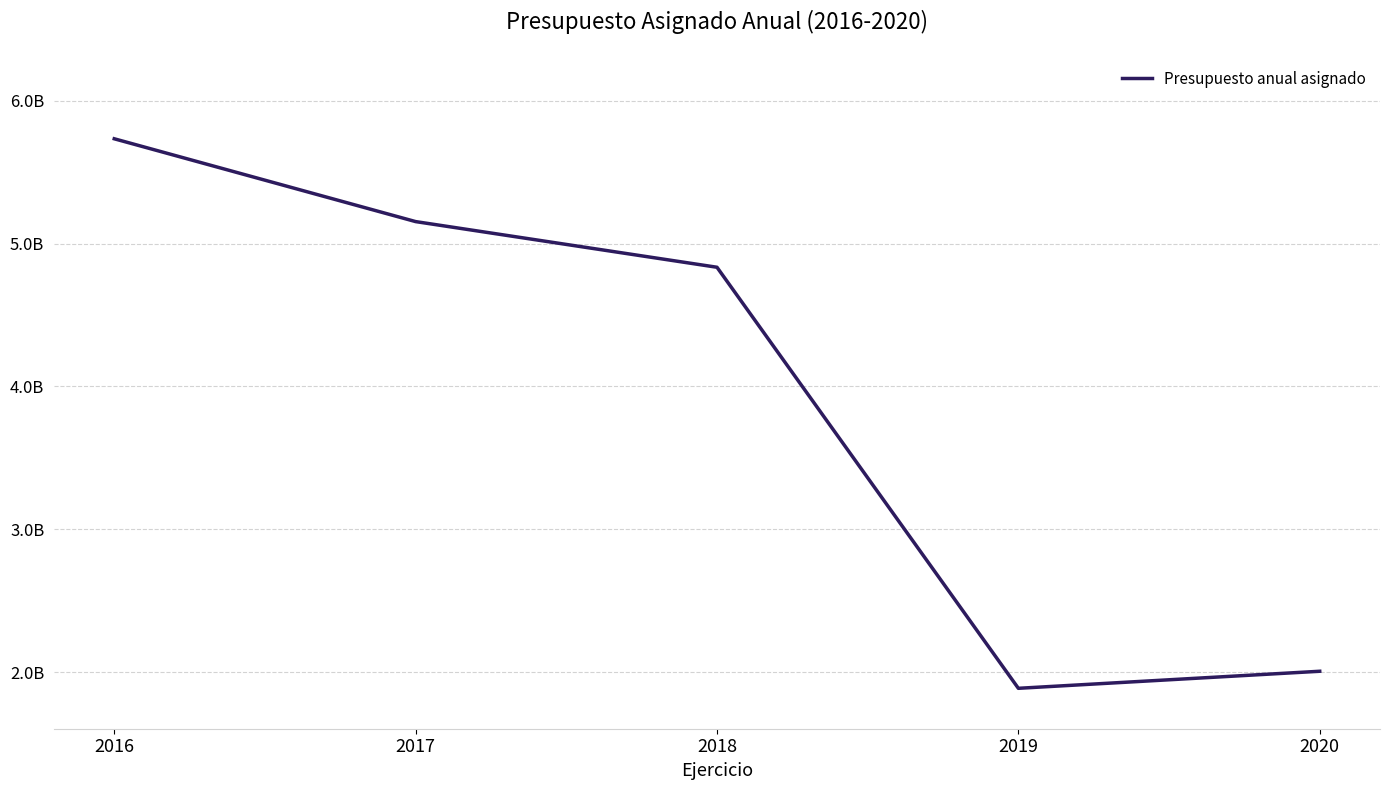

Does the chart display data point markers on the line(s)?

No